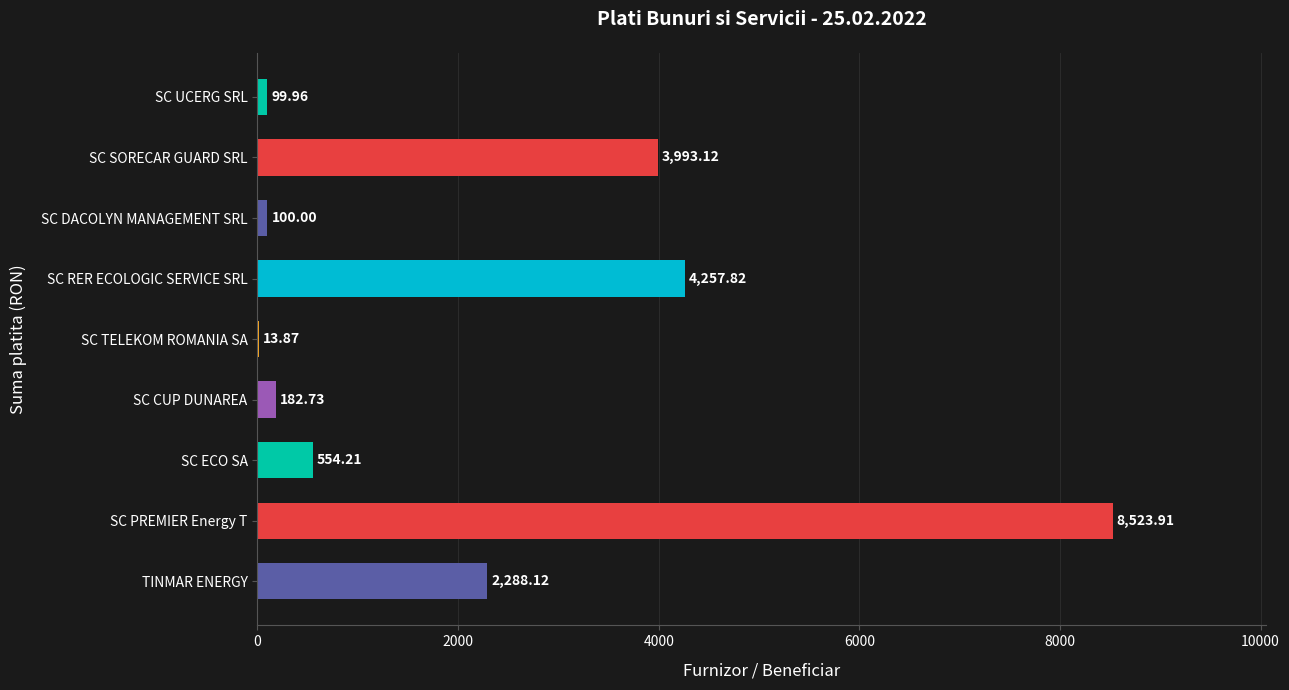

Between SC SORECAR GUARD SRL and SC DACOLYN MANAGEMENT SRL, which is larger?

SC SORECAR GUARD SRL